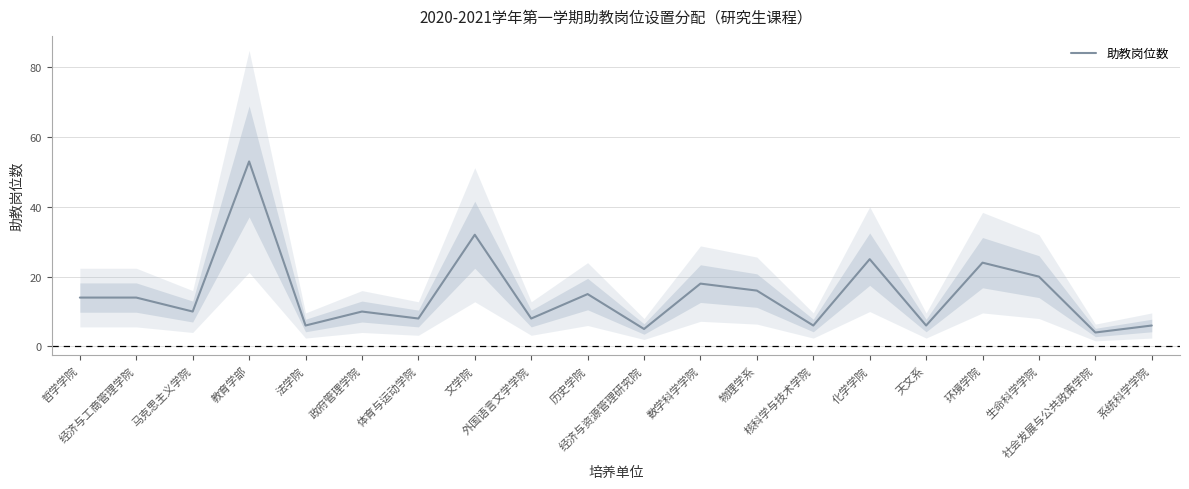

Where is the first local maximum?

教育学部